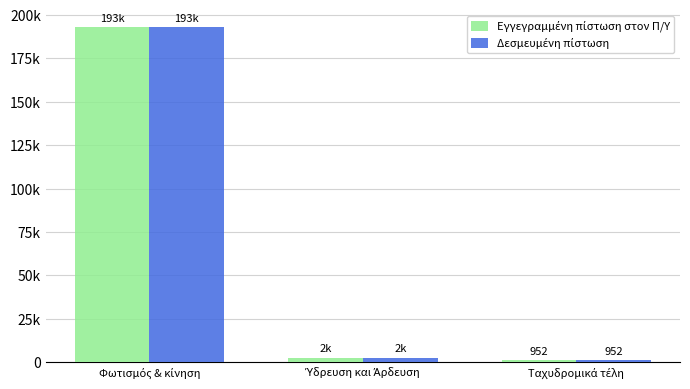

What is the minimum value for Εγγεγραμμένη πίστωση στον Π/Υ?

952.0